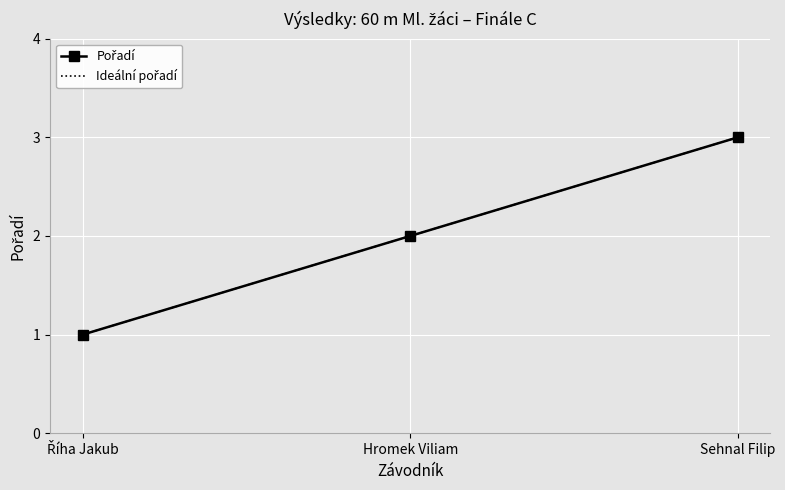

What is the average value of the Pořadí series?

2